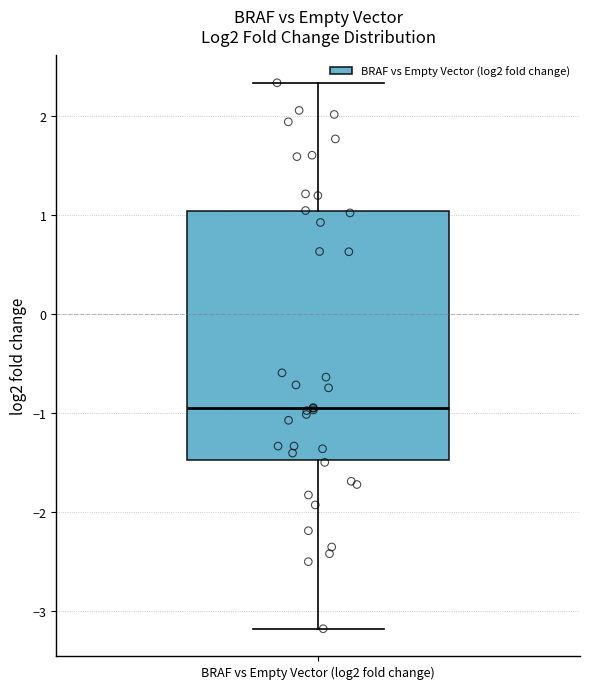

Where does the median line of the box for BRAF vs Empty Vector (log2 fold change) sit on the y-axis? The values are not printed on the chart, so give them approximately, as read against the axis.

-0.9